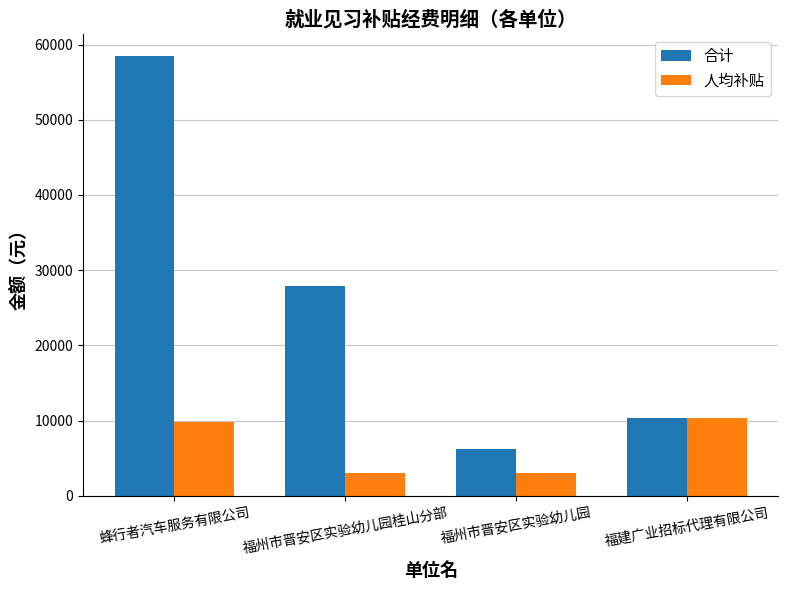

Reading right to left, extract all data points from this chart.

合计: 10320	6192	27864	58480
人均补贴: 10320	3096	3096	9747